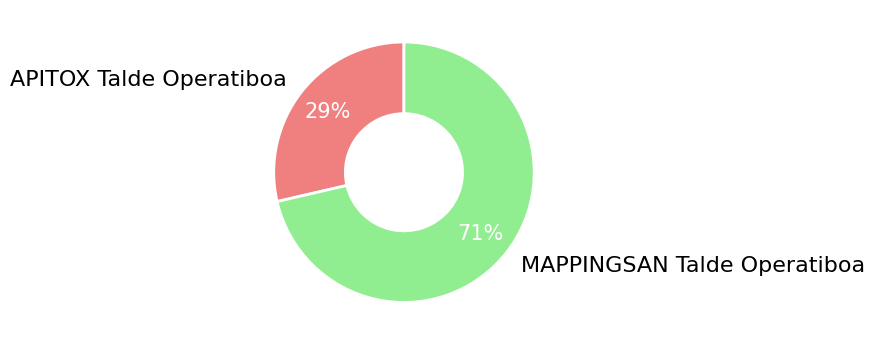

The MAPPINGSAN Talde Operatiboa slice represents 83% of the pie. True or false?

False